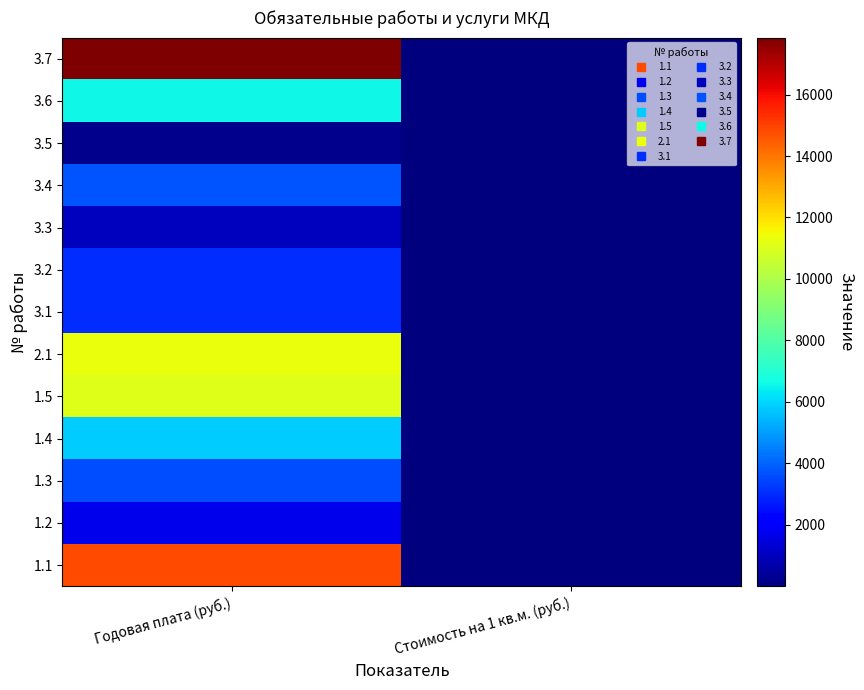

Which label corresponds to the largest value in the chart?

Годовая плата (руб.)